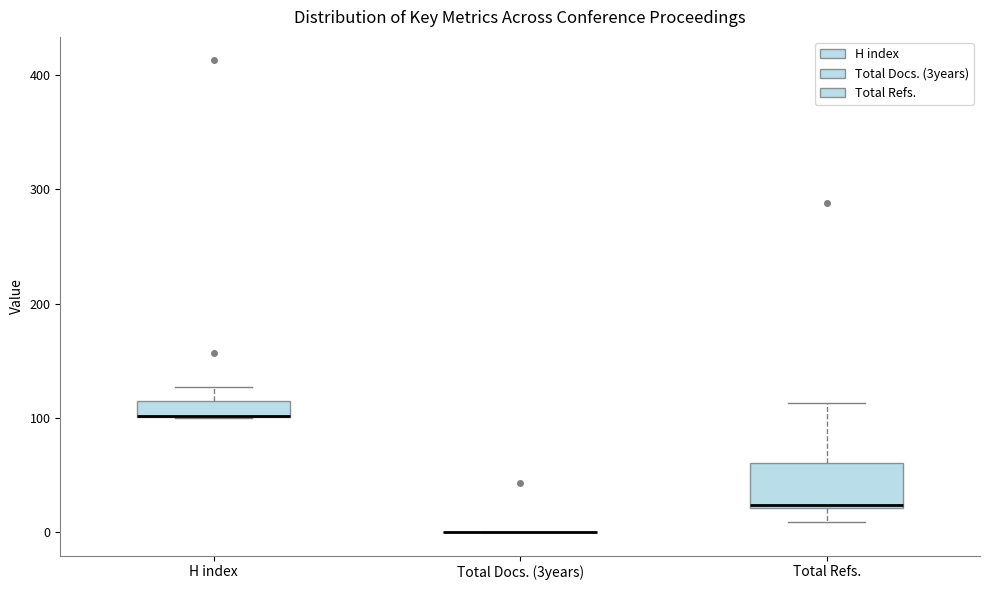

Where does the lower whisker of the box for Total Refs. end on the y-axis? The values are not printed on the chart, so give them approximately, as read against the axis.

10